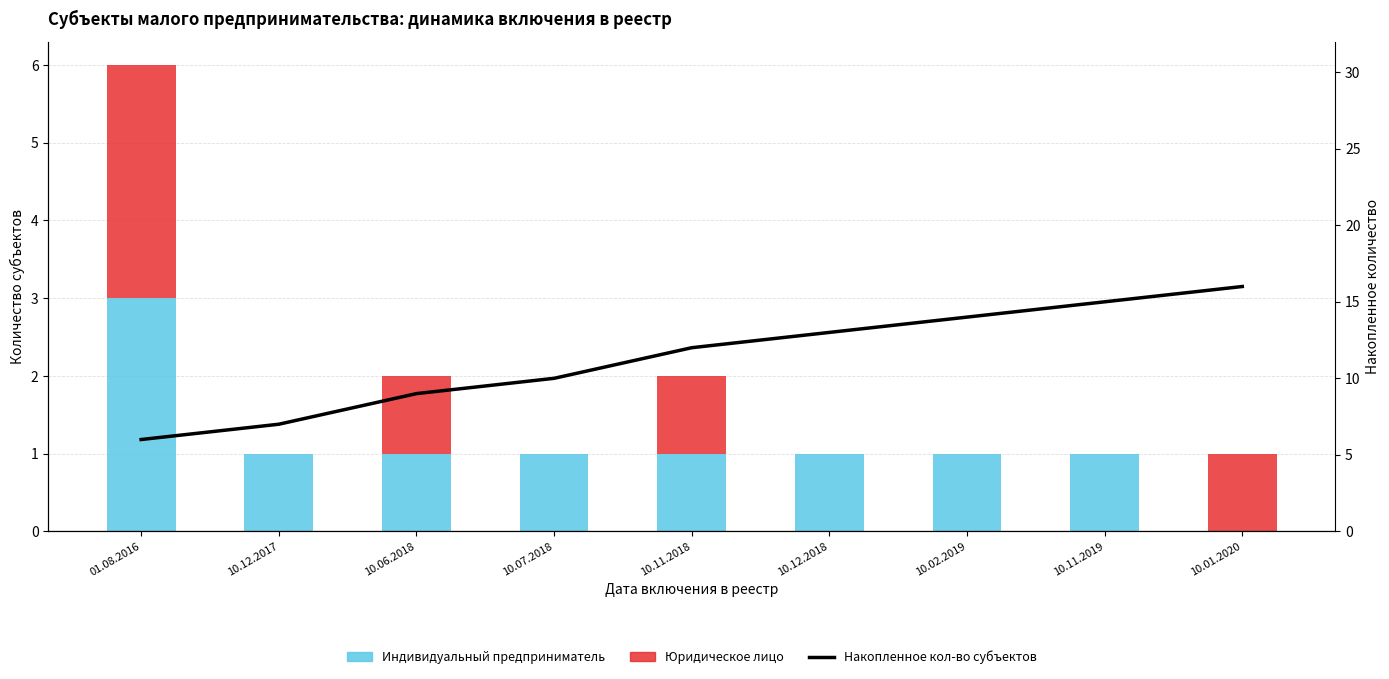

At which category does the chart reach its peak across all series?

10.01.2020